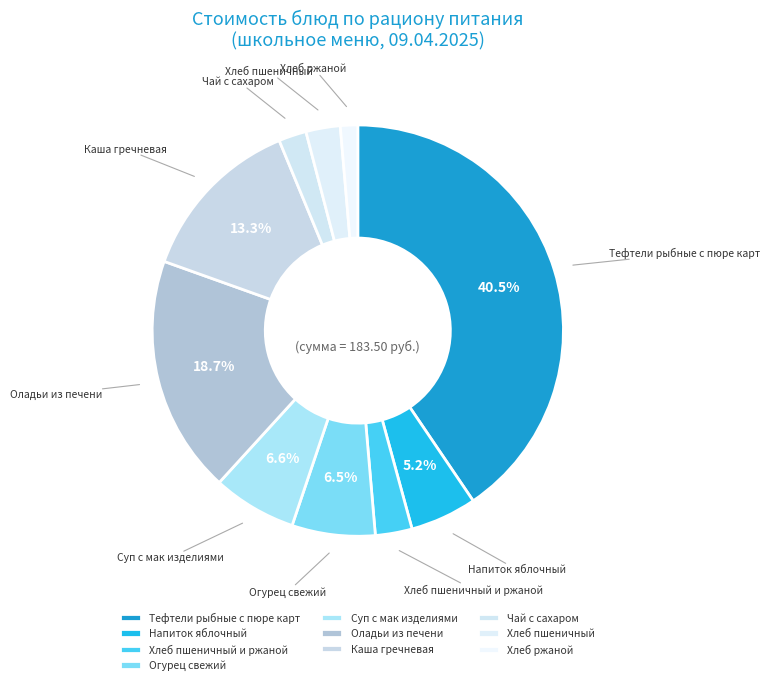

Is there any slice that represents more than half of the pie?

No